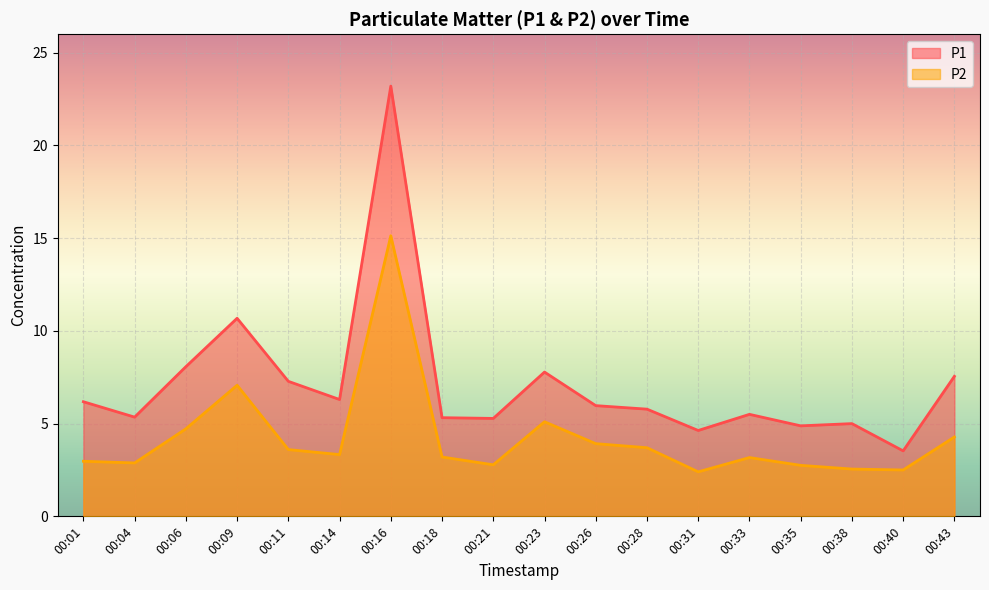

Reading left to right, extract all data points from this chart.

P1: 6.2	5.3	8.1	10.7	7.3	6.3	23.2	5.3	5.3	7.8	6.0	5.8	4.6	5.5	4.9	5.0	3.5	7.5
P2: 3.0	2.9	4.7	7.1	3.6	3.3	15.1	3.2	2.8	5.1	3.9	3.7	2.4	3.2	2.8	2.5	2.5	4.3